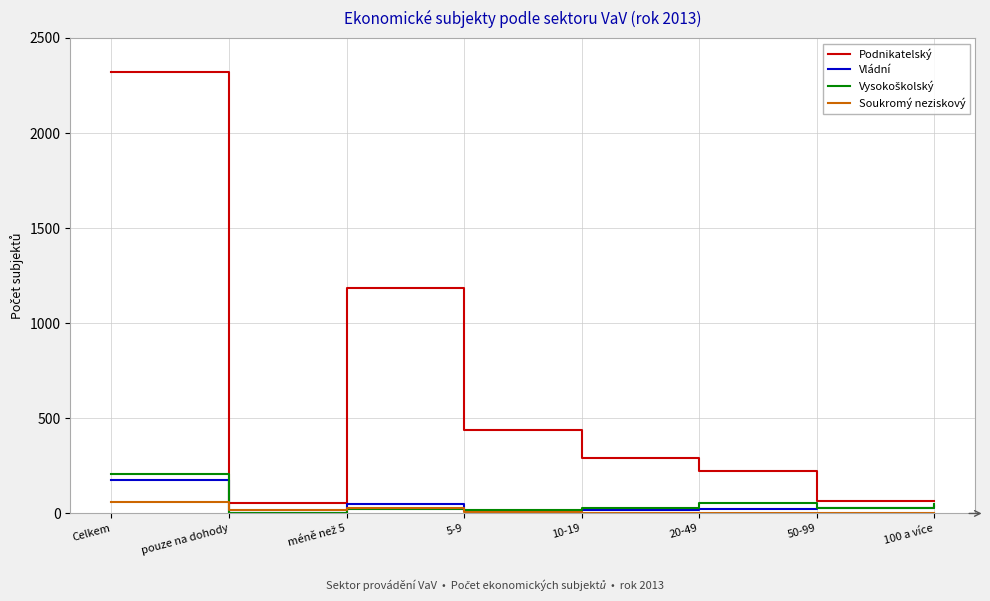

What is the difference between the maximum and minimum values in the Podnikatelský series?

2265